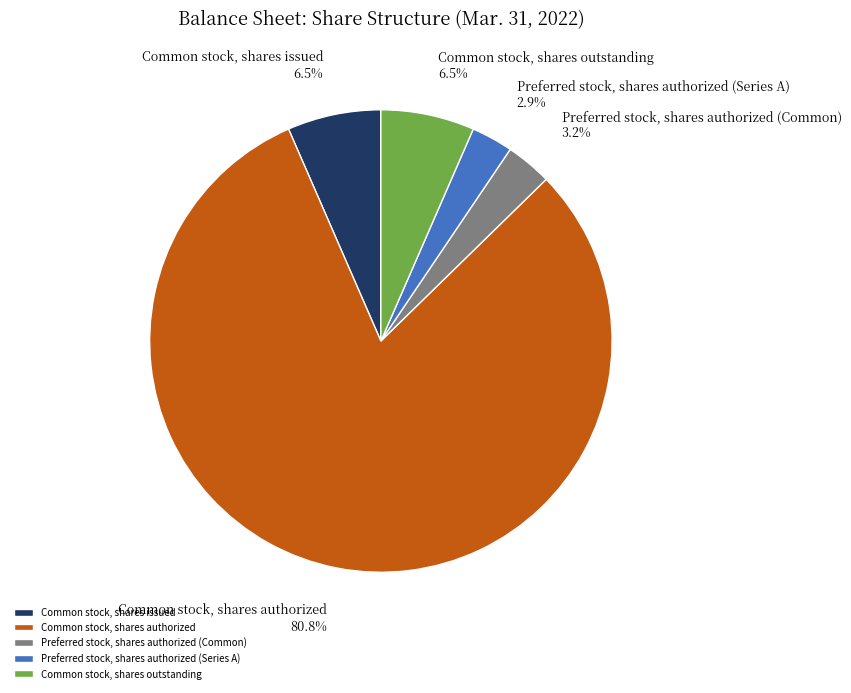

Which category has the biggest portion of the pie?

Common stock, shares authorized